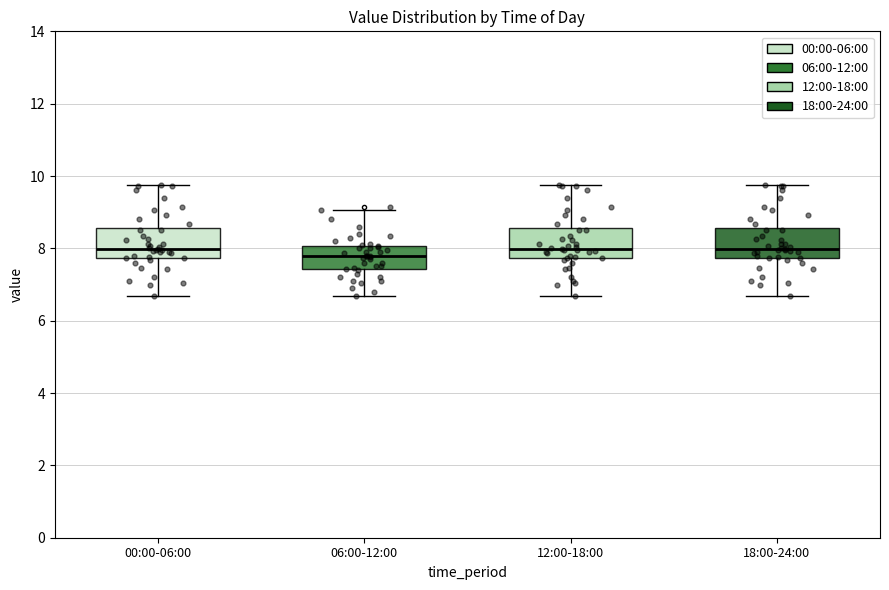

Where does the median line of the box for 18:00-24:00 sit on the y-axis? The values are not printed on the chart, so give them approximately, as read against the axis.

8.0